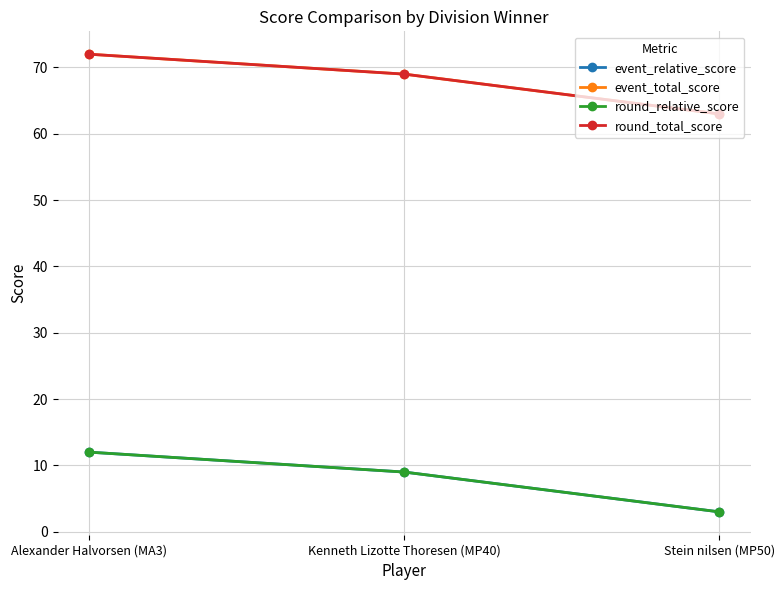

Rank the series at Alexander Halvorsen (MA3) from highest to lowest value.

event_total_score, round_total_score, event_relative_score, round_relative_score